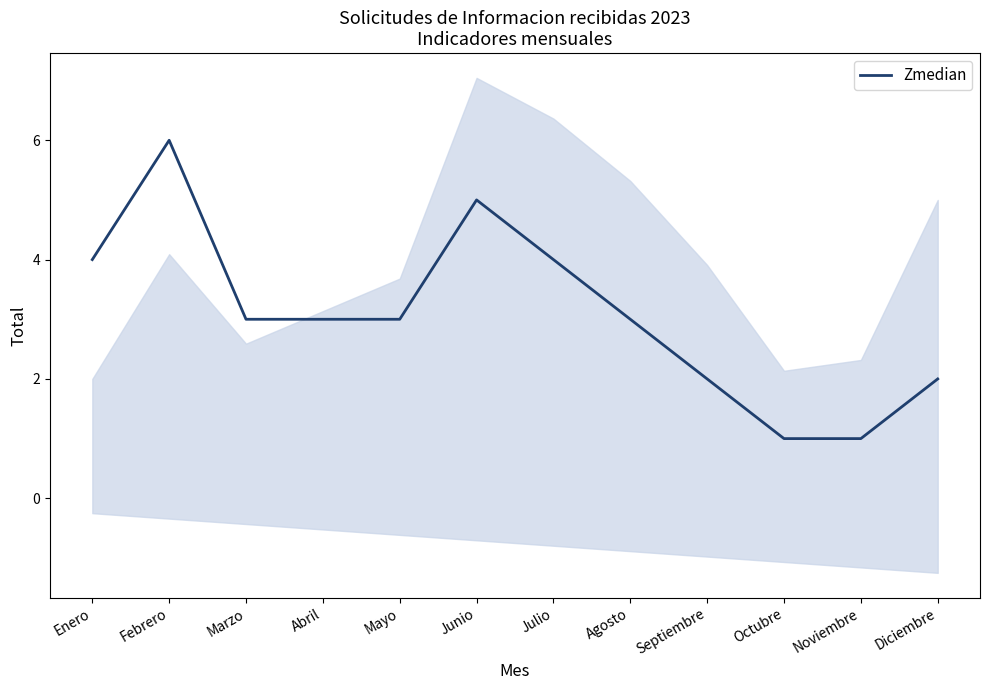

Count the values in the range 2 to 4.

8